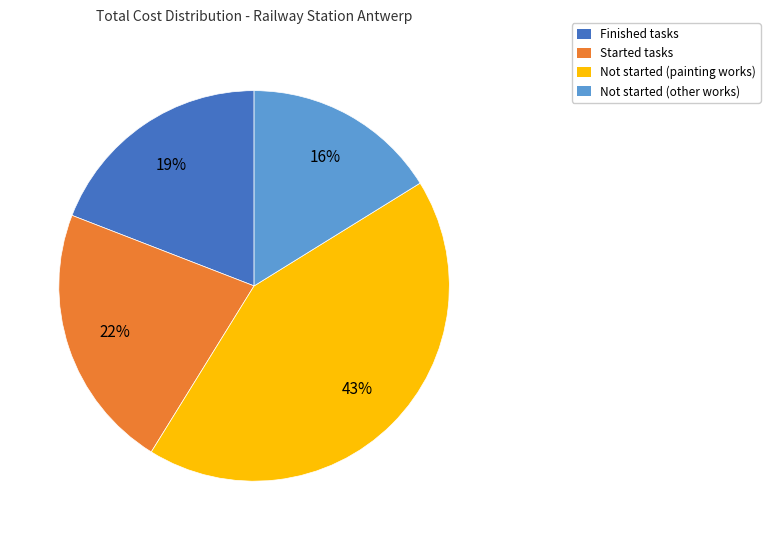

To the nearest percent, what is the average slice percentage?

25%